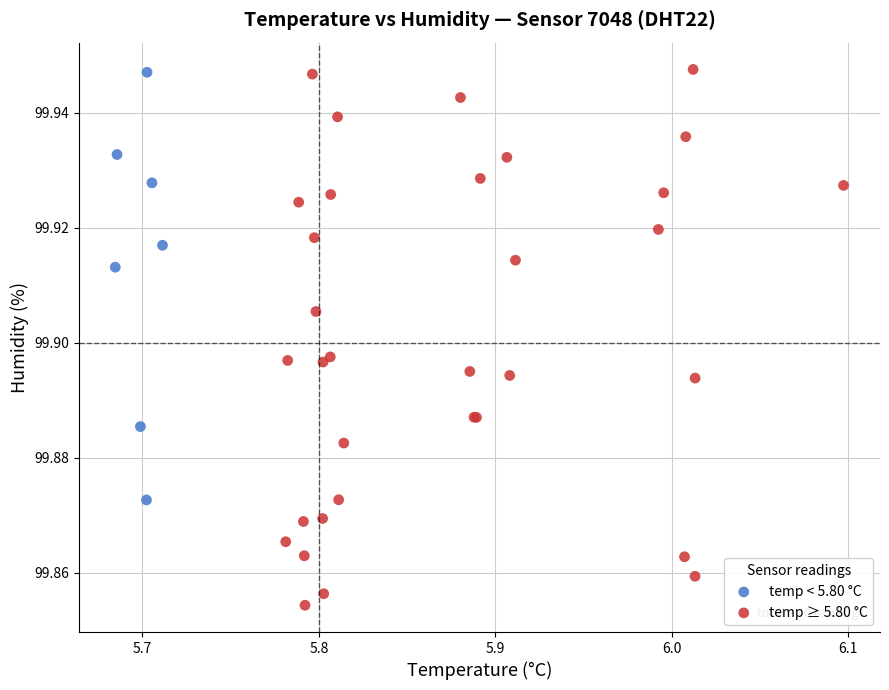

What are all the series names shown in the legend?

temp < 5.80 °C, temp ≥ 5.80 °C